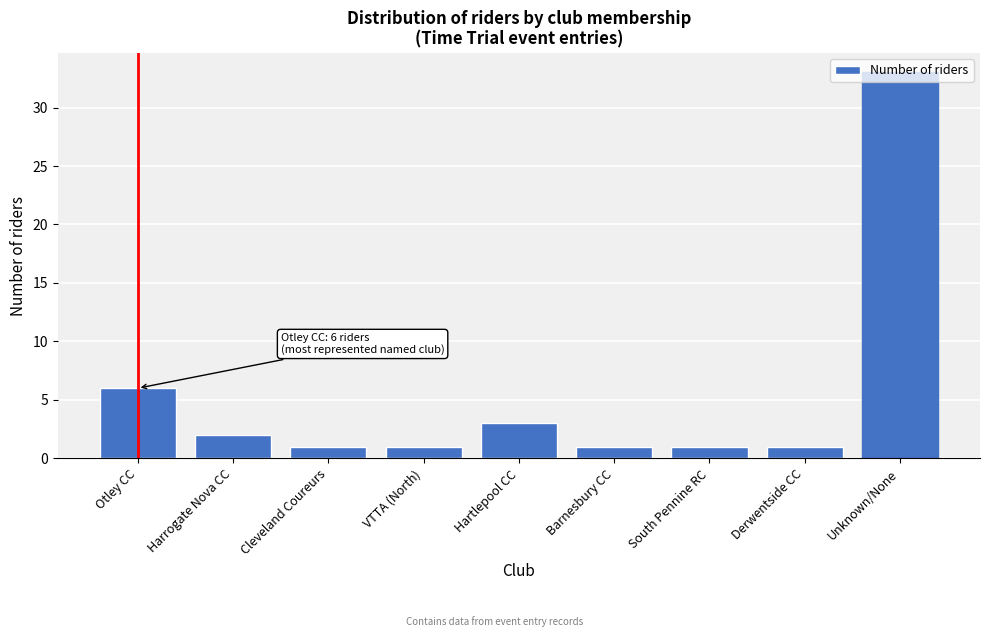

What is the ratio of the value at Unknown/None to the value at Derwentside CC?

33.0